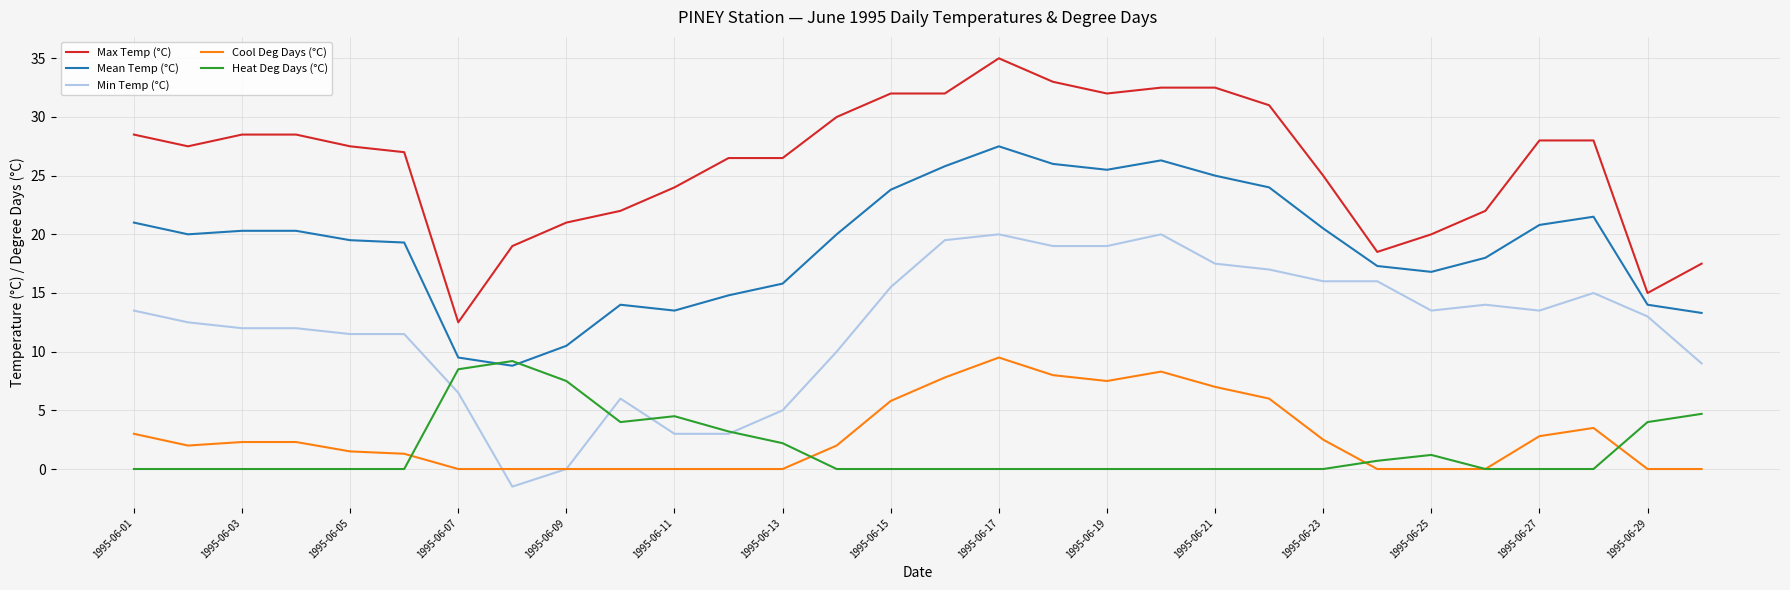

Reading right to left, what are all the values shown in this chart?

Max Temp (°C): 17.5	15.0	28.0	28.0	22.0	20.0	18.5	25.0	31.0	32.5	32.5	32.0	33.0	35.0	32.0	32.0	30.0	26.5	26.5	24.0	22.0	21.0	19.0	12.5	27.0	27.5	28.5	28.5	27.5	28.5
Mean Temp (°C): 13.3	14.0	21.5	20.8	18.0	16.8	17.3	20.5	24.0	25.0	26.3	25.5	26.0	27.5	25.8	23.8	20.0	15.8	14.8	13.5	14.0	10.5	8.8	9.5	19.3	19.5	20.3	20.3	20.0	21.0
Min Temp (°C): 9.0	13.0	15.0	13.5	14.0	13.5	16.0	16.0	17.0	17.5	20.0	19.0	19.0	20.0	19.5	15.5	10.0	5.0	3.0	3.0	6.0	0.0	-1.5	6.5	11.5	11.5	12.0	12.0	12.5	13.5
Cool Deg Days (°C): 0.0	0.0	3.5	2.8	0.0	0.0	0.0	2.5	6.0	7.0	8.3	7.5	8.0	9.5	7.8	5.8	2.0	0.0	0.0	0.0	0.0	0.0	0.0	0.0	1.3	1.5	2.3	2.3	2.0	3.0
Heat Deg Days (°C): 4.7	4.0	0.0	0.0	0.0	1.2	0.7	0.0	0.0	0.0	0.0	0.0	0.0	0.0	0.0	0.0	0.0	2.2	3.2	4.5	4.0	7.5	9.2	8.5	0.0	0.0	0.0	0.0	0.0	0.0